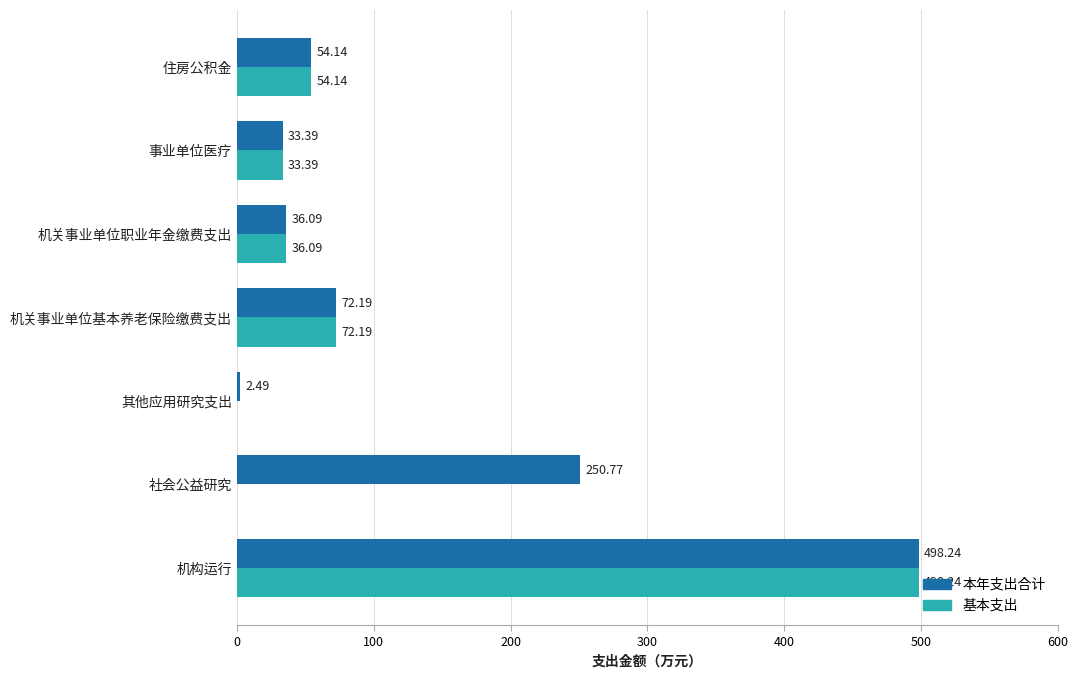

How many distinct data groups are displayed?

2